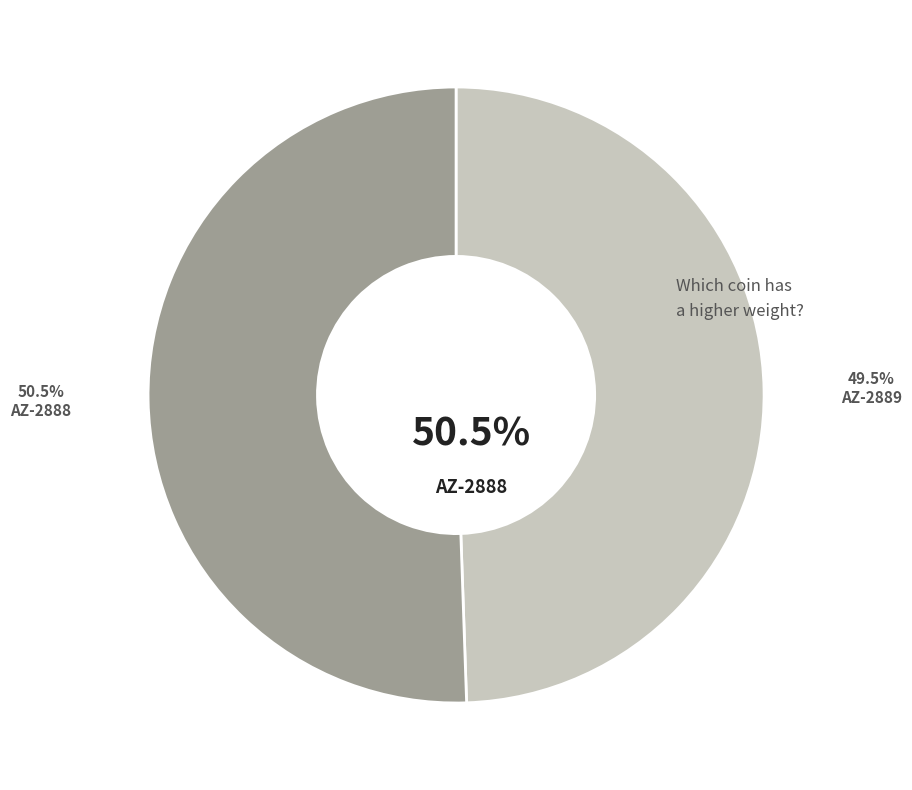

Does any single category account for the majority?

Yes